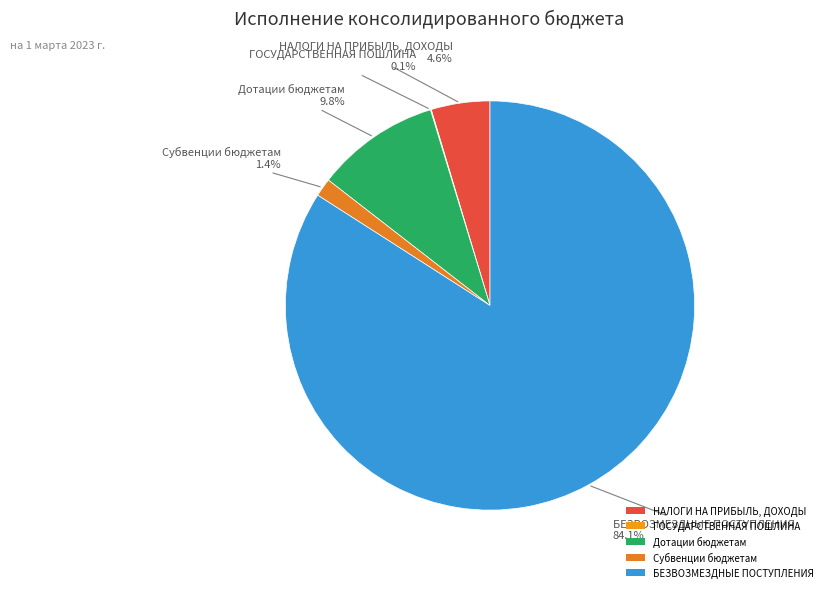

Does any single category account for the majority?

Yes